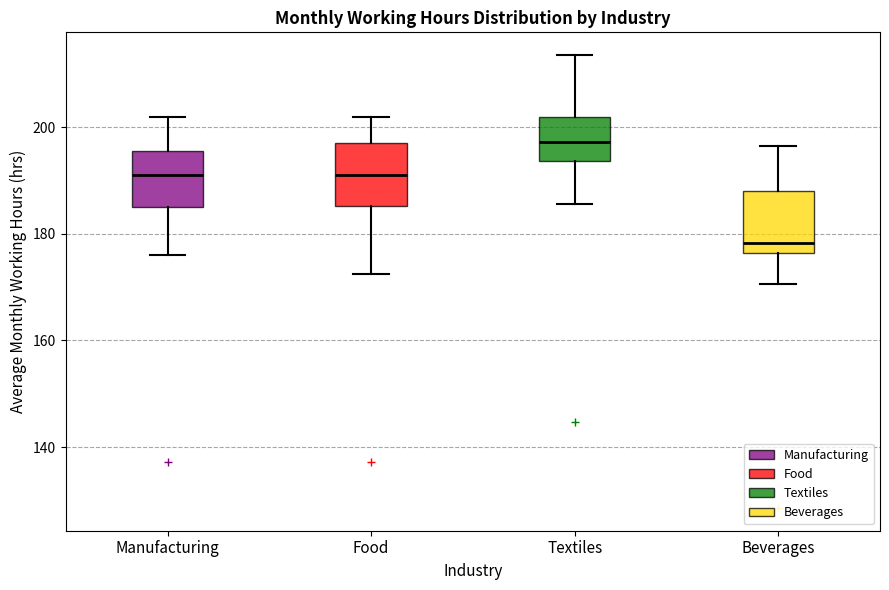

Reading left to right, read every box against the y-axis: the position of its median line, the range the box covers, and the ends of its whiskers. The values are not printed on the chart, so give them approximately, as read against the axis.

Manufacturing: median 192, box 186 to 196, whiskers 176 to 202
Food: median 190, box 186 to 198, whiskers 172 to 202
Textiles: median 198, box 194 to 202, whiskers 186 to 214
Beverages: median 178, box 176 to 188, whiskers 170 to 196